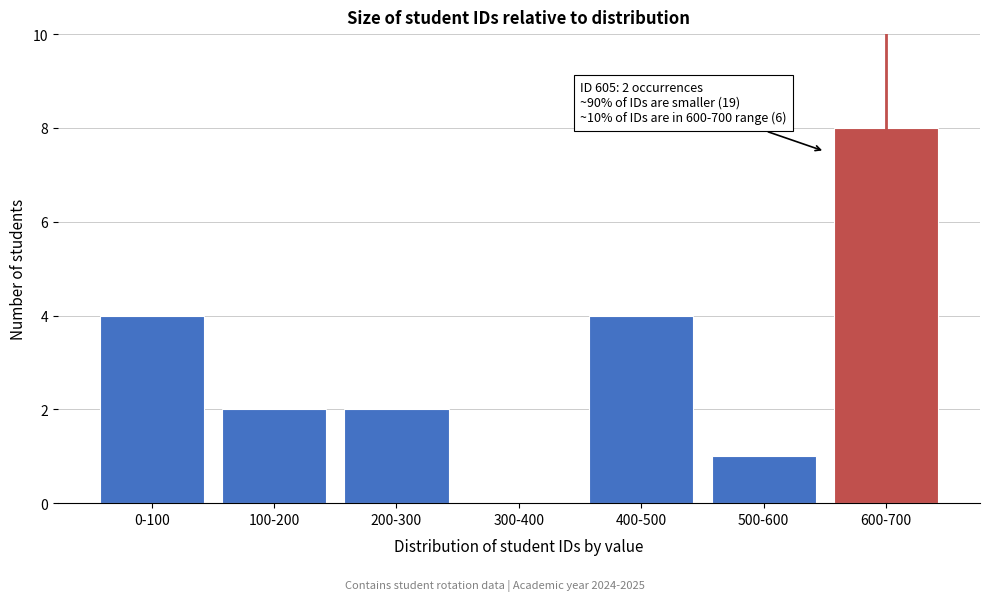

Reading left to right, transcribe all the data shown in this chart.

0-100=4	100-200=2	200-300=2	300-400=0	400-500=4	500-600=1	600-700=8